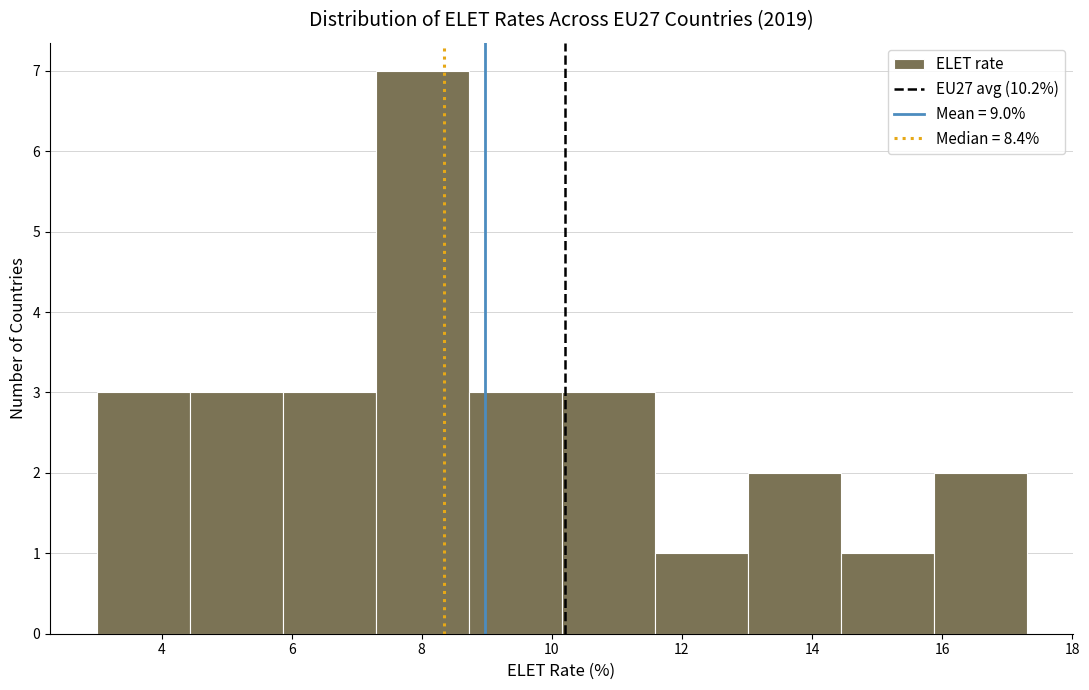

Reading left to right, transcribe this chart: for each bar, give the range it covers on the x-axis and its height. Neither the bar edges nor the heights are printed on the chart, so give them approximately, as read against the axes.

3.0 to 4.4: 3
4.4 to 5.8: 3
5.8 to 7.2: 3
7.2 to 8.8: 7
8.8 to 10.2: 3
10.2 to 11.6: 3
11.6 to 13.0: 1
13.0 to 14.4: 2
14.4 to 15.8: 1
15.8 to 17.4: 2